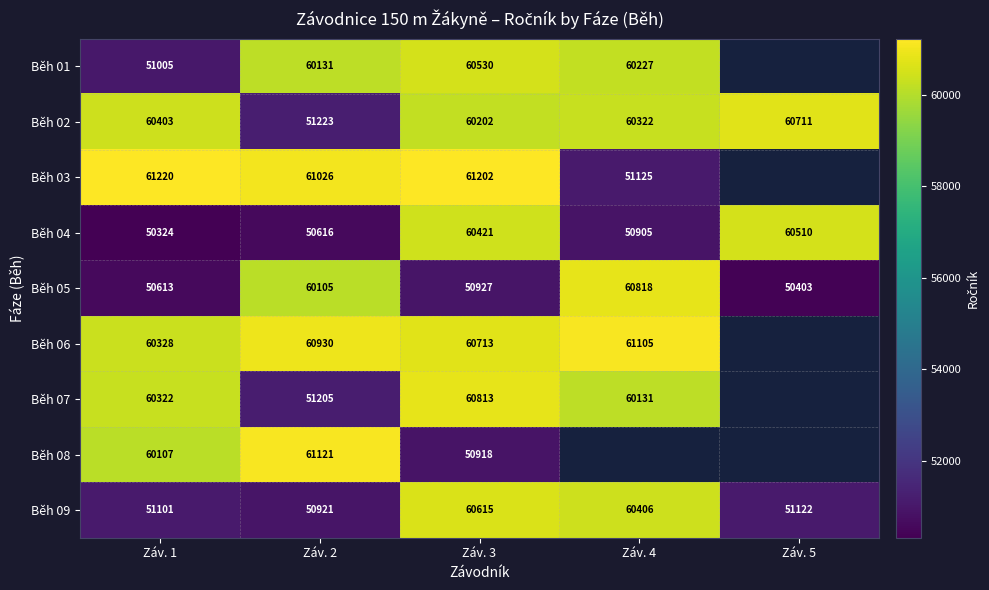

At which category is the sum across all series the highest?

Záv. 3